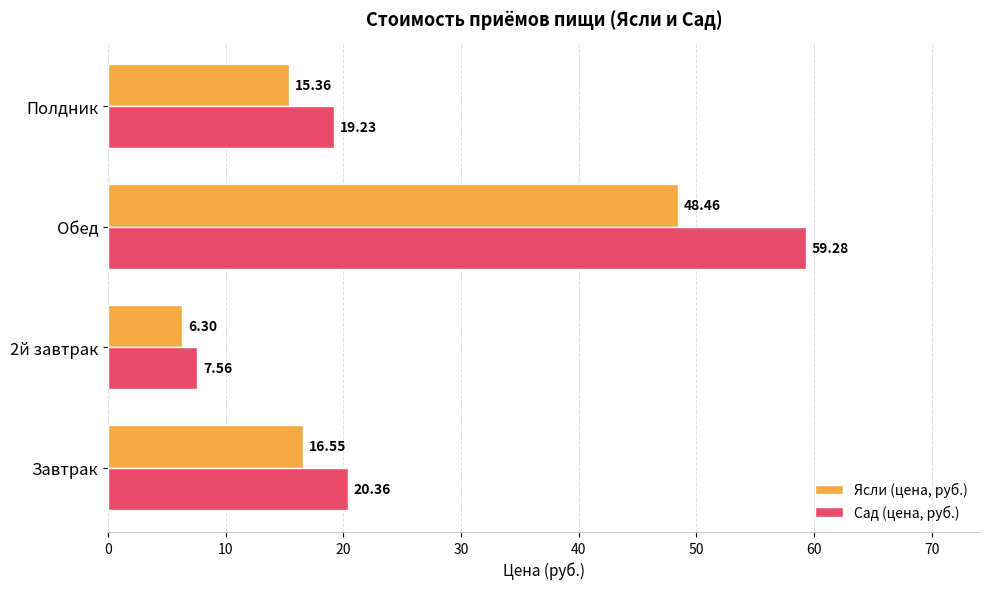

List the series in order of their overall mean, highest first.

Сад (цена, руб.), Ясли (цена, руб.)